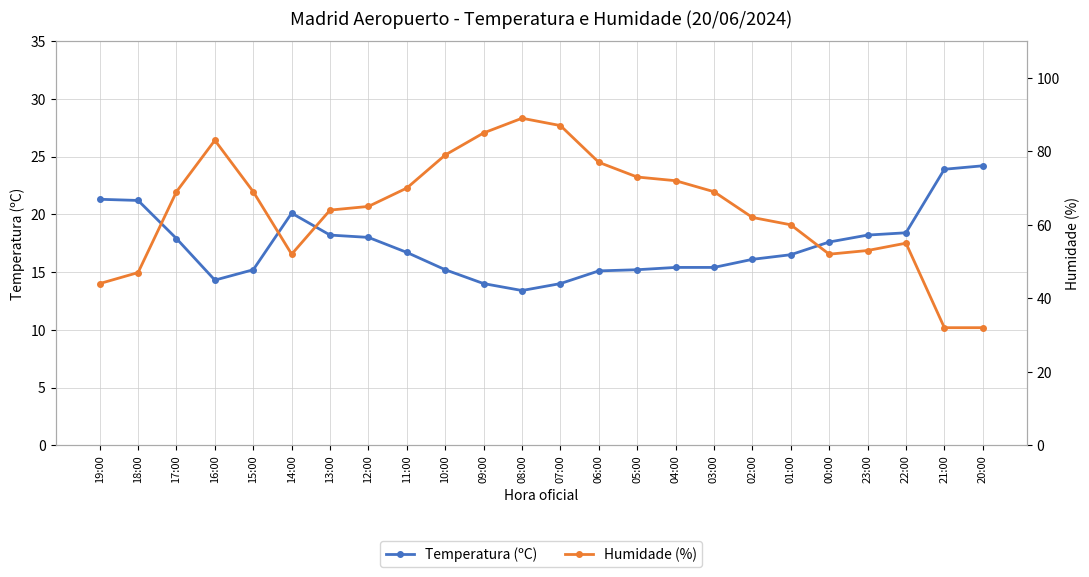

True or false: Temperatura (ºC) and Humidade (%) intersect in this chart.

False